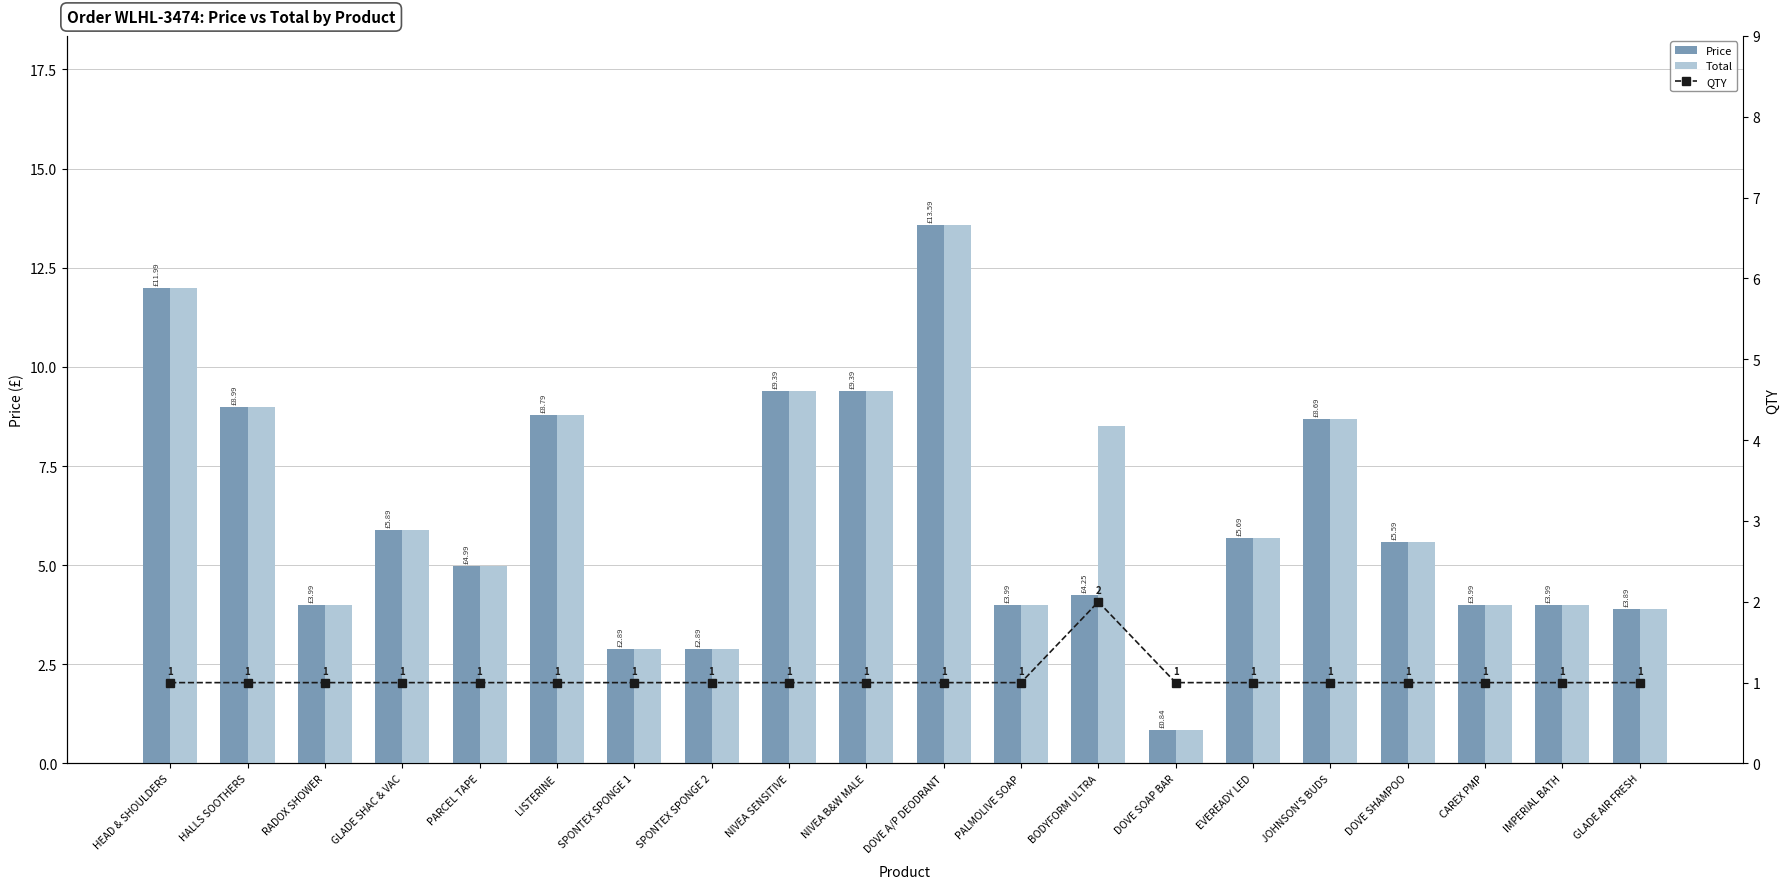

What value does the Total series have at EVEREADY LED?

5.7